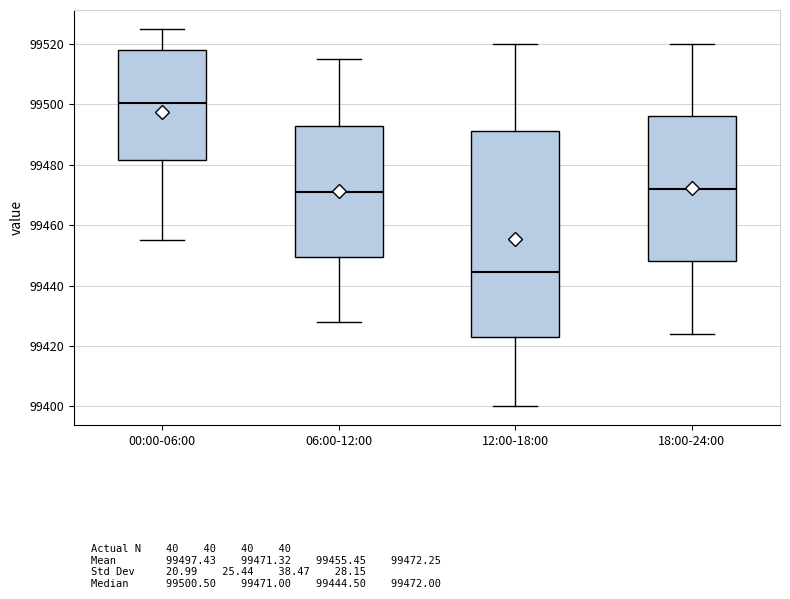

Comparing the boxes themselves (not the whiskers), which one is the tallest?

12:00-18:00